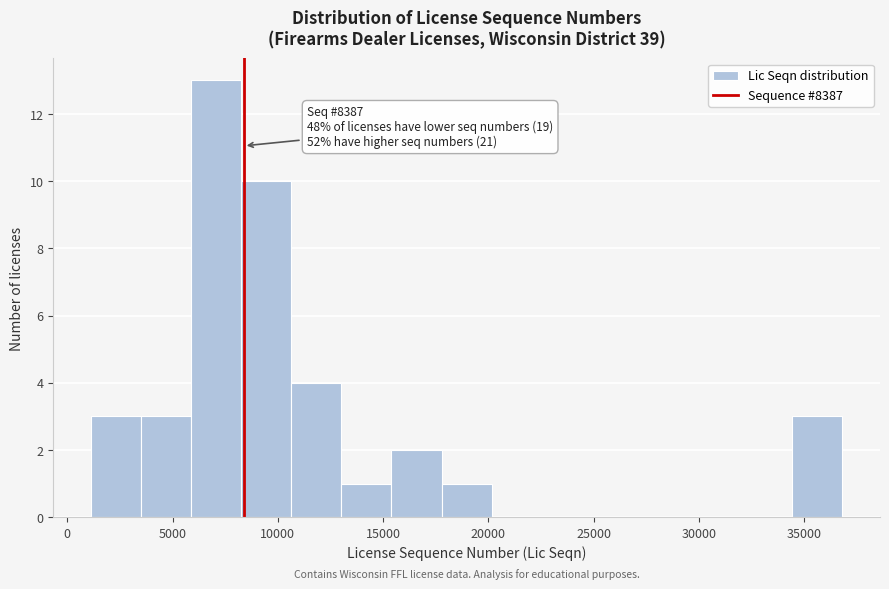

Over which range of the x-axis is the bar tallest?

6000 to 8500